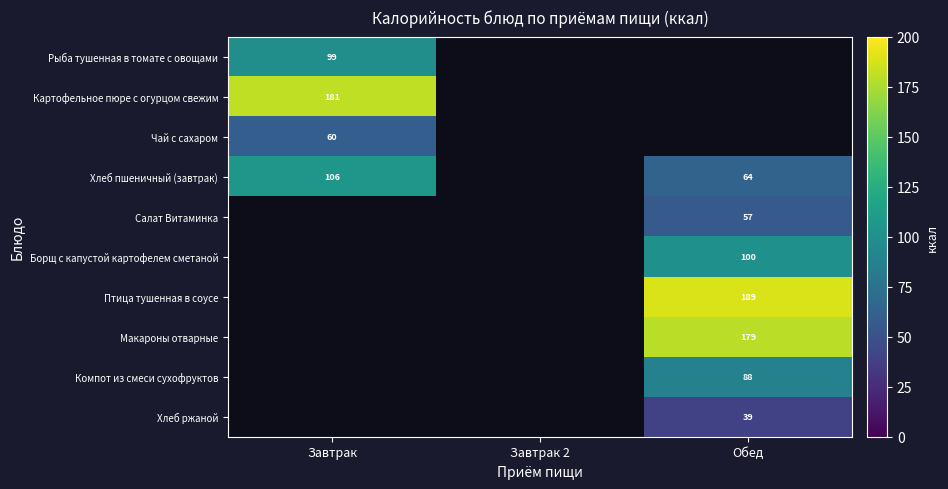

The value of Чай с сахаром at Завтрак is 23. True or false?

False